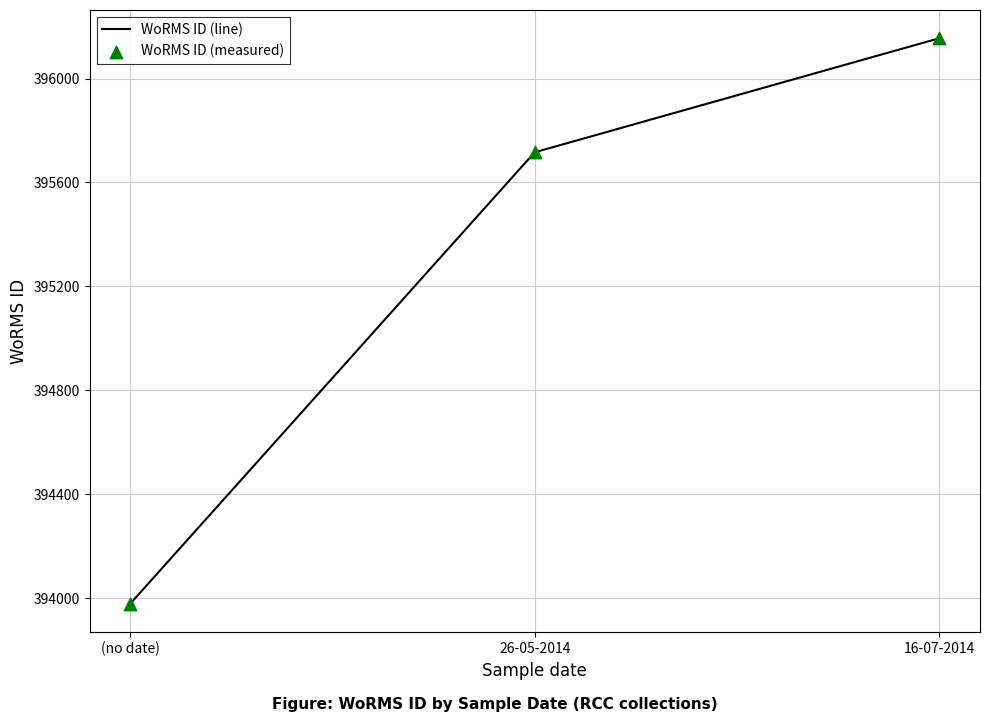

What is the average value?

395283